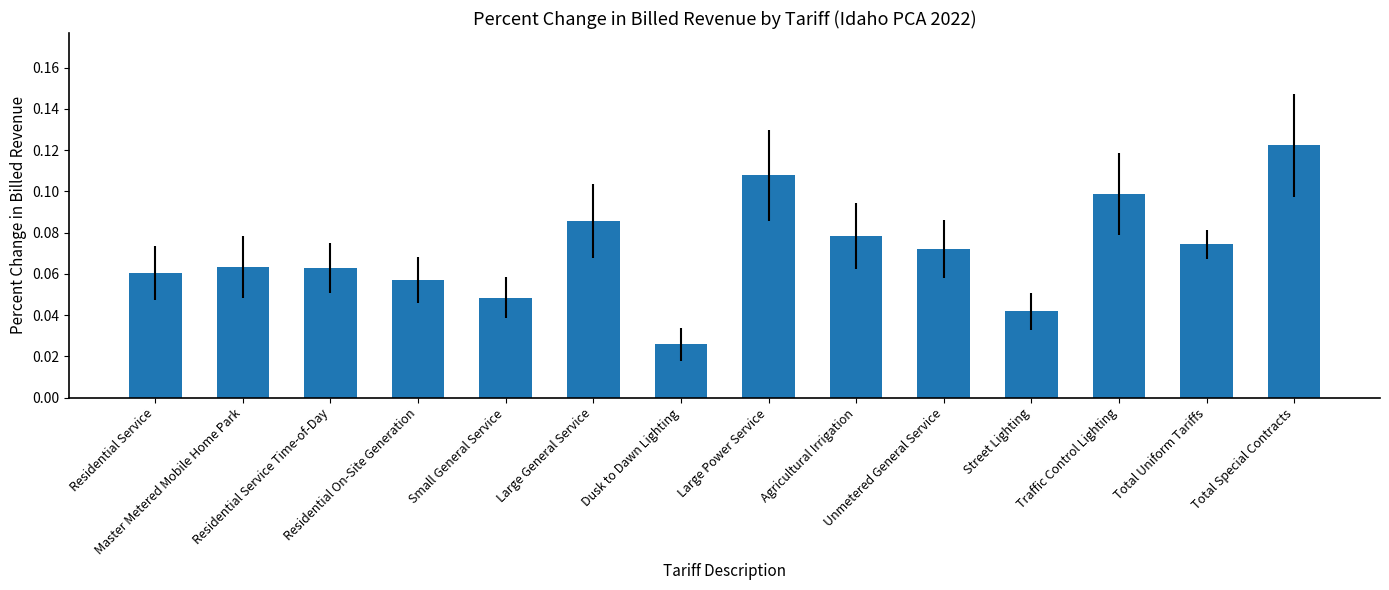

What is the label of the 3rd bar from the right?

Traffic Control Lighting